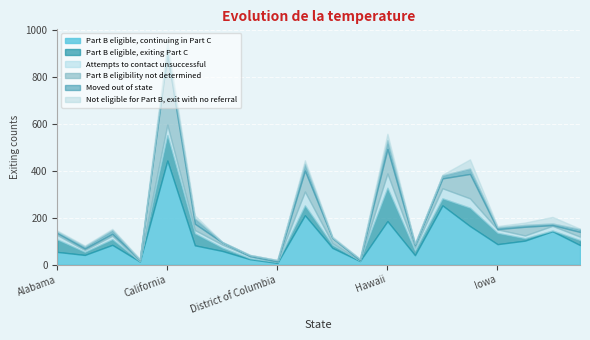

What is the label of the 9th point from the right?

Guam